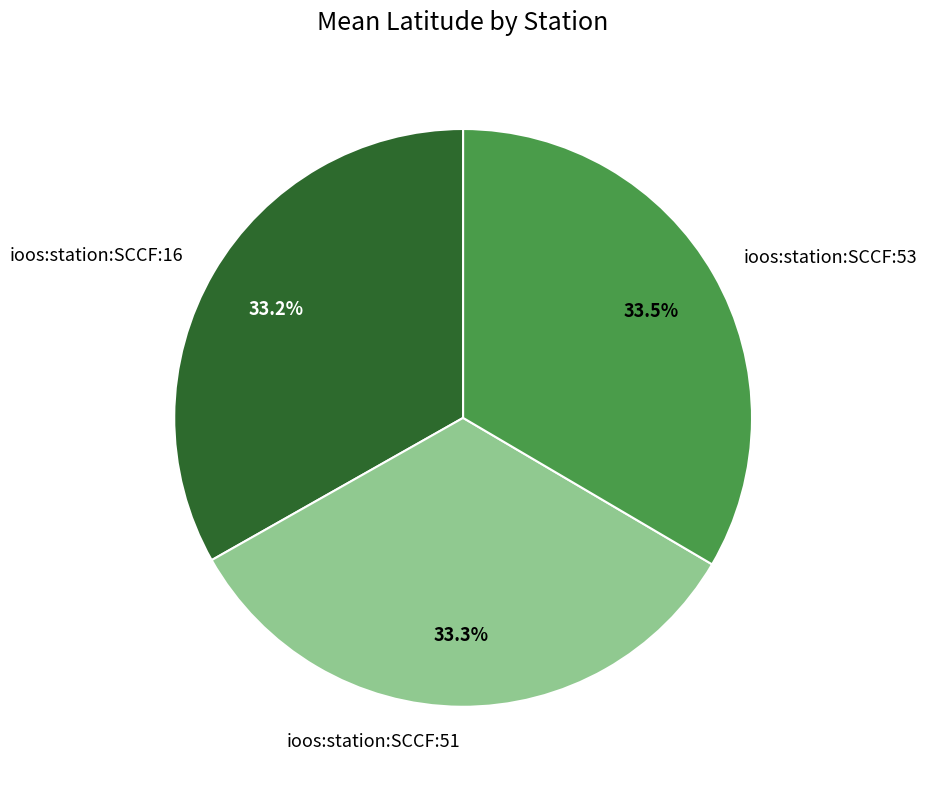

Approximately how many times larger is the value at ioos:station:SCCF:53 compared to ioos:station:SCCF:16?

1.0